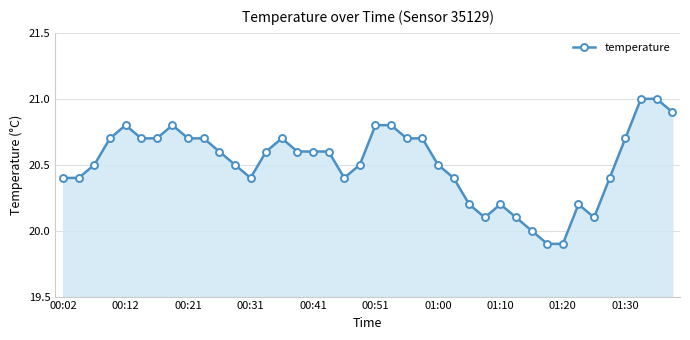

What is the value of the 21st point from the left?

20.8